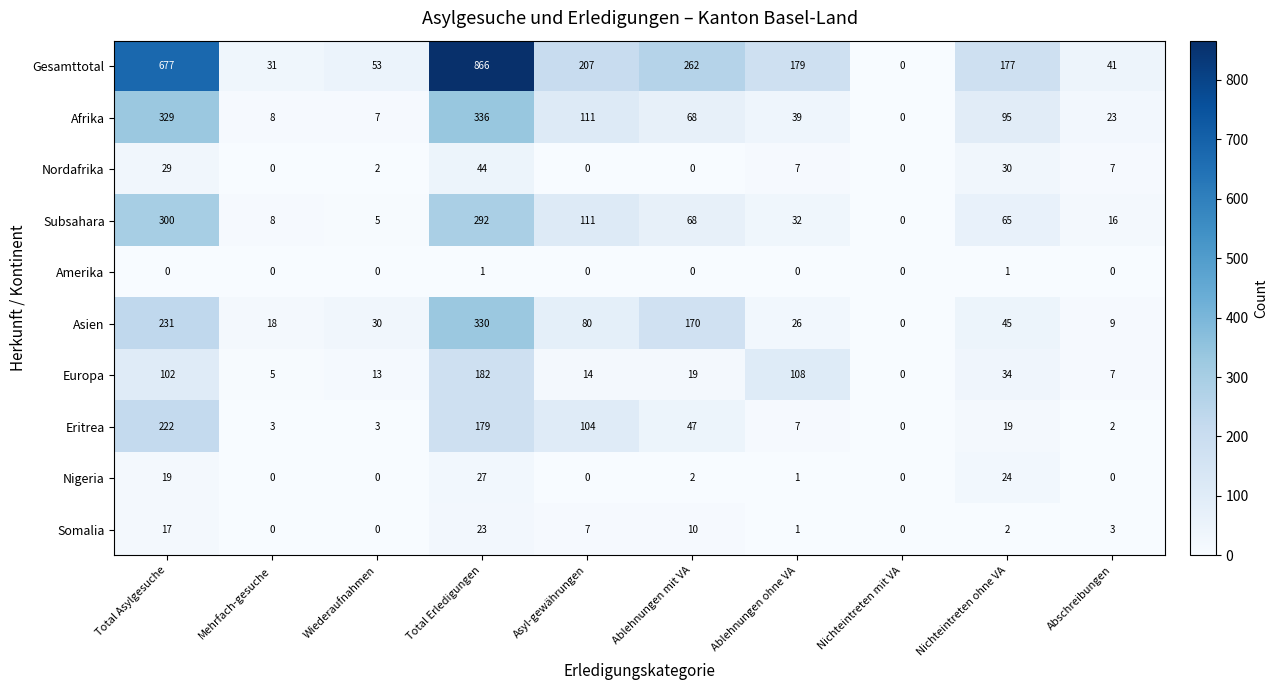

How many Amerika values are between 0 and 1?

10